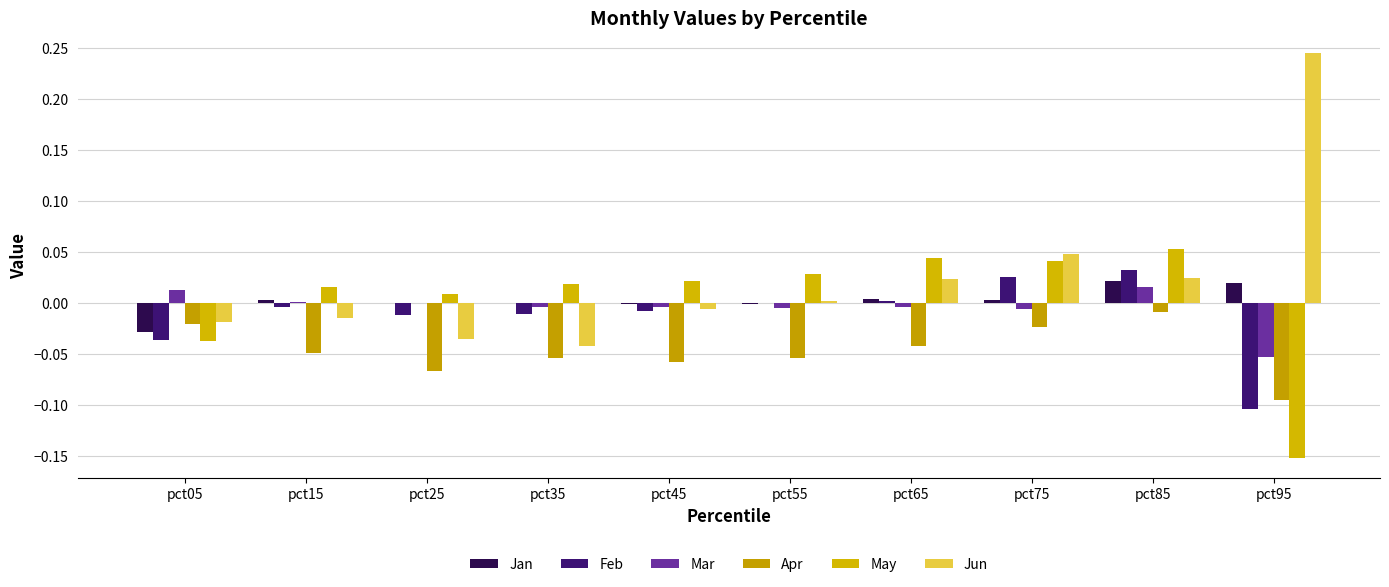

What are all the series names shown in the legend?

Jan, Feb, Mar, Apr, May, Jun